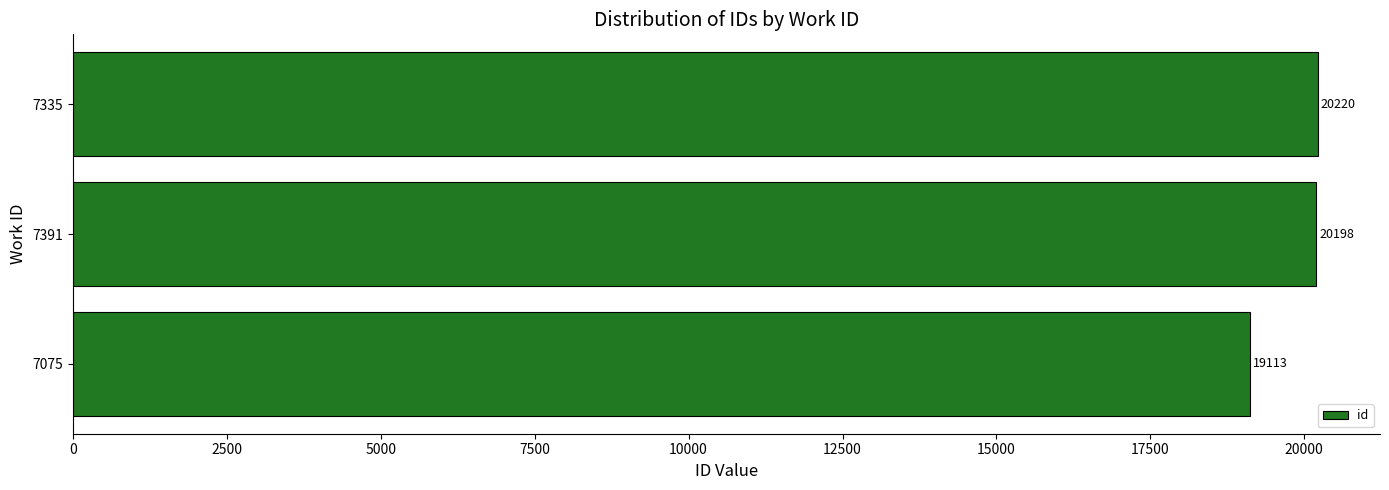

Rank the categories by value from highest to lowest.

7335, 7391, 7075